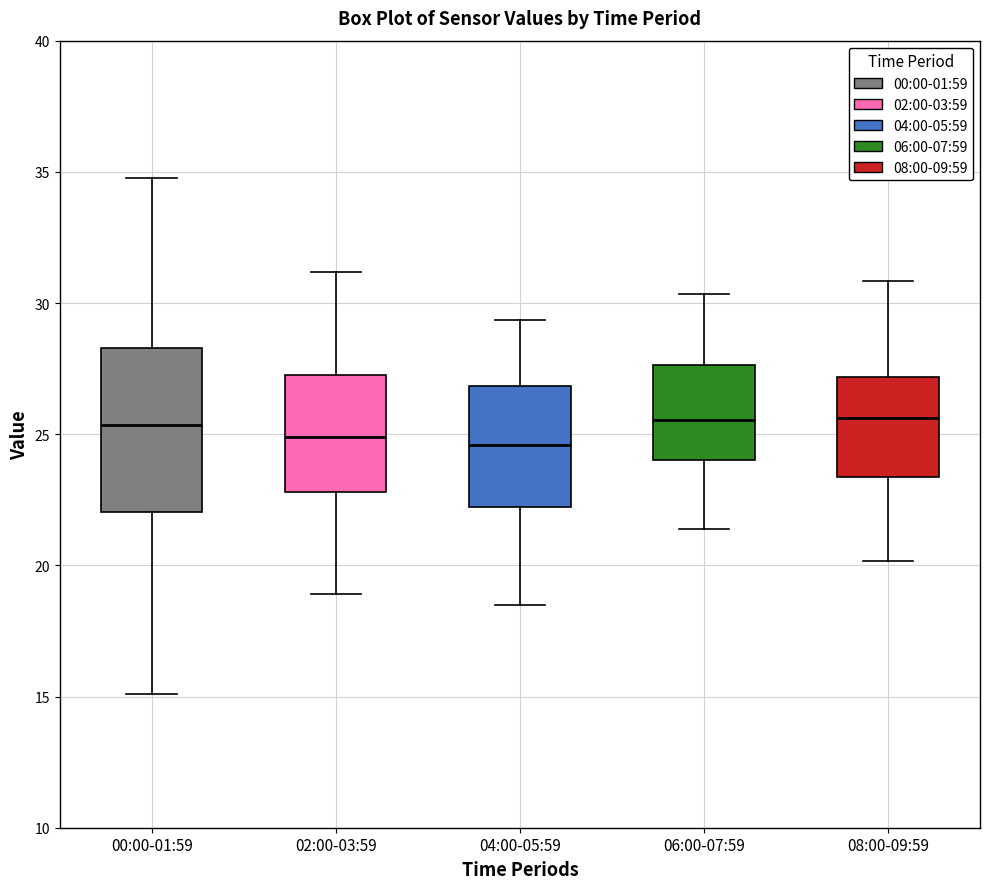

Reading left to right, read every box against the y-axis: the position of its median line, the range the box covers, and the ends of its whiskers. The values are not printed on the chart, so give them approximately, as read against the axis.

00:00-01:59: median 25.5, box 22.0 to 28.5, whiskers 15.0 to 35.0
02:00-03:59: median 25.0, box 23.0 to 27.0, whiskers 19.0 to 31.0
04:00-05:59: median 24.5, box 22.0 to 27.0, whiskers 18.5 to 29.5
06:00-07:59: median 25.5, box 24.0 to 27.5, whiskers 21.5 to 30.5
08:00-09:59: median 25.5, box 23.5 to 27.0, whiskers 20.0 to 31.0